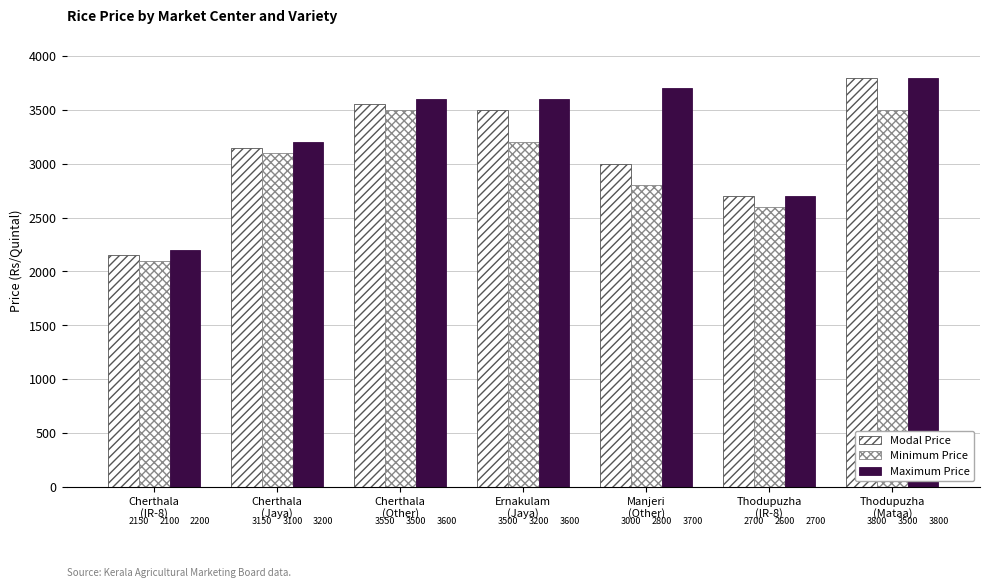

Reading left to right, transcribe all the data shown in this chart.

Modal Price: 2150	3150	3550	3500	3000	2700	3800
Minimum Price: 2100	3100	3500	3200	2800	2600	3500
Maximum Price: 2200	3200	3600	3600	3700	2700	3800